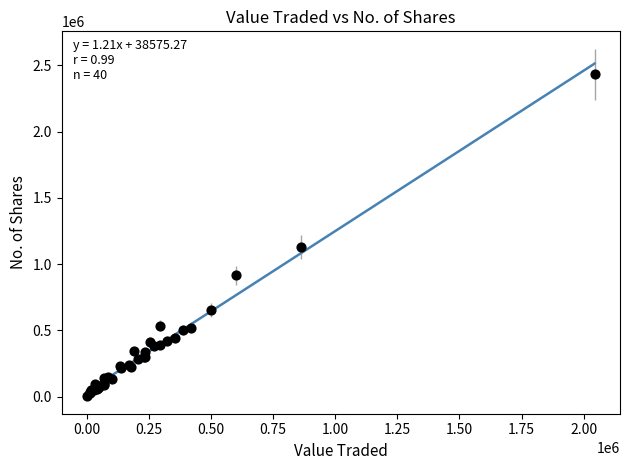

What Y value in the scatter plot is closest to 1216707?

1132358